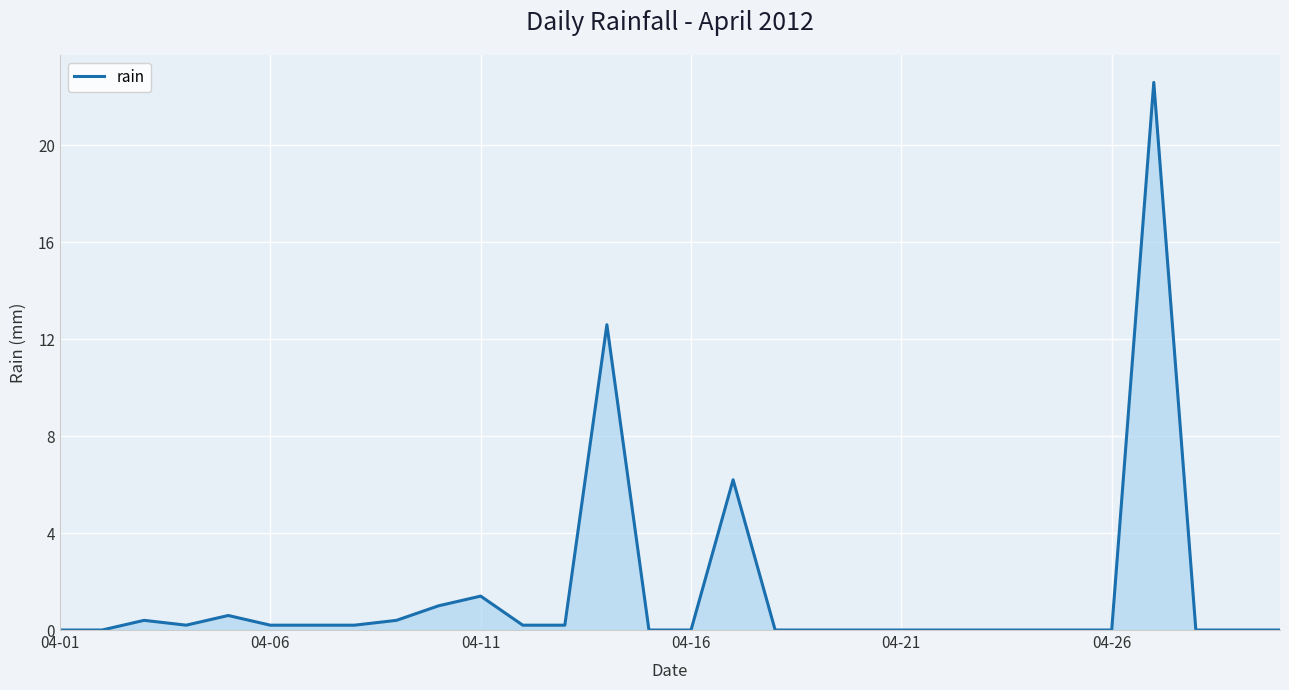

Reading left to right, what are all the values shown in this chart?

0.0	0.0	0.4	0.2	0.6	0.2	0.2	0.2	0.4	1.0	1.4	0.2	0.2	12.6	0.0	0.0	6.2	0.0	0.0	0.0	0.0	0.0	0.0	0.0	0.0	0.0	22.6	0.0	0.0	0.0